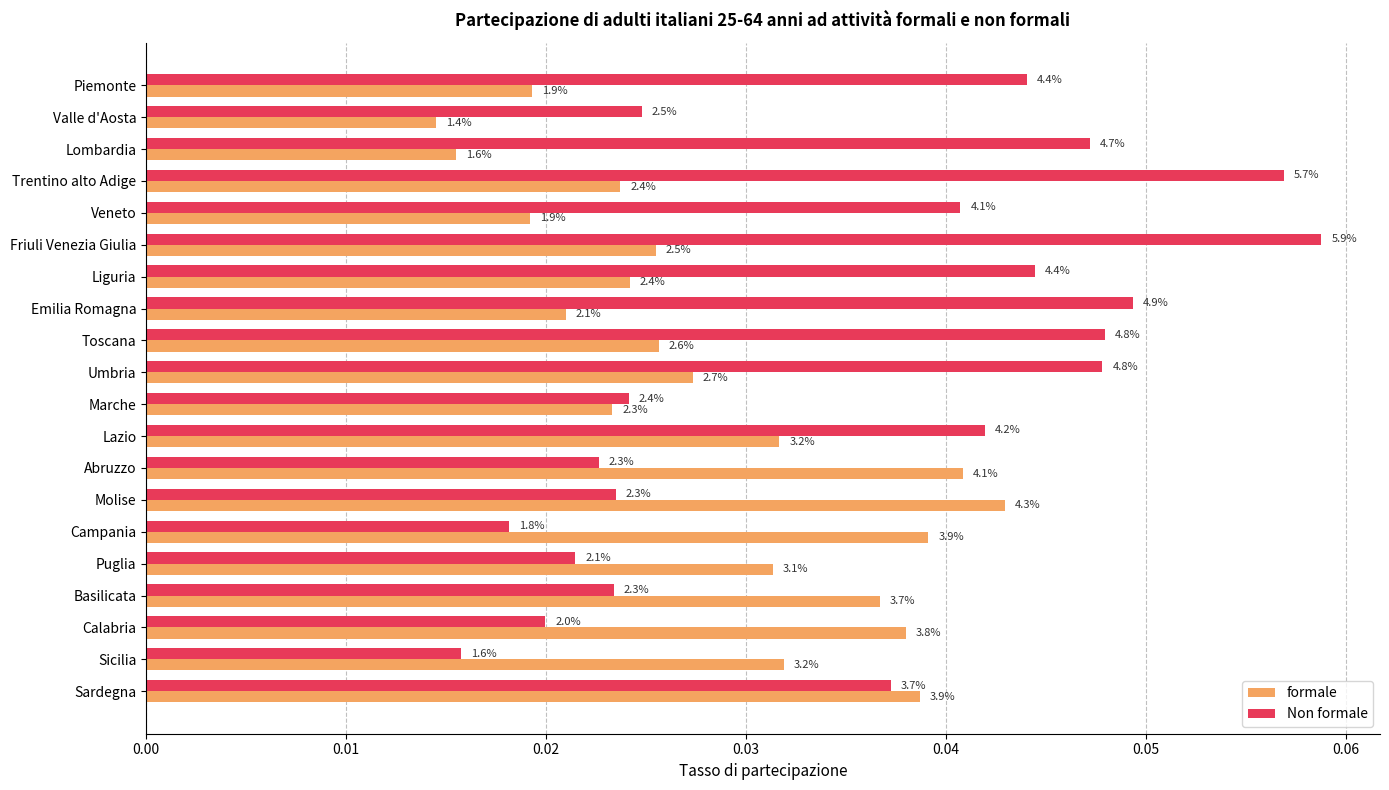

What is the maximum value shown in the chart?

0.1